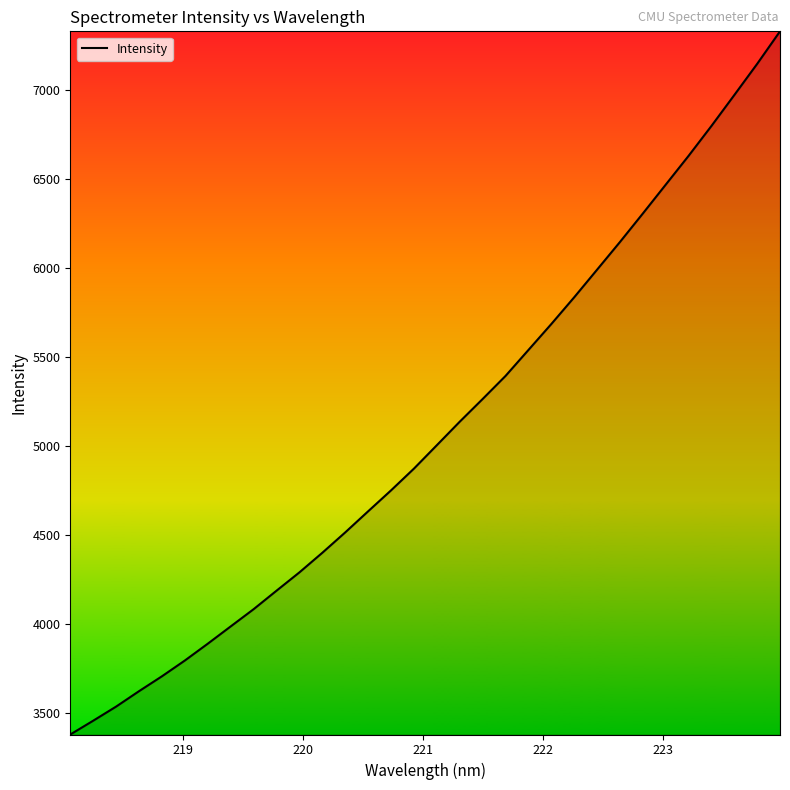

What is the smallest value displayed?

3381.9